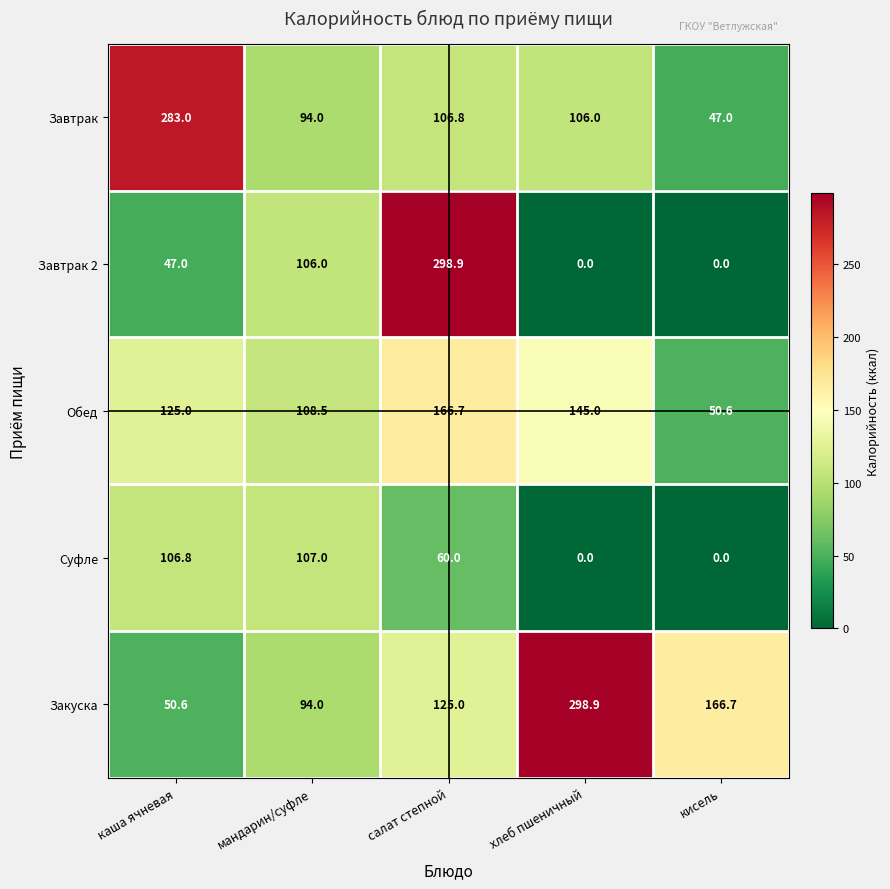

What is the maximum value shown in the chart?

298.9